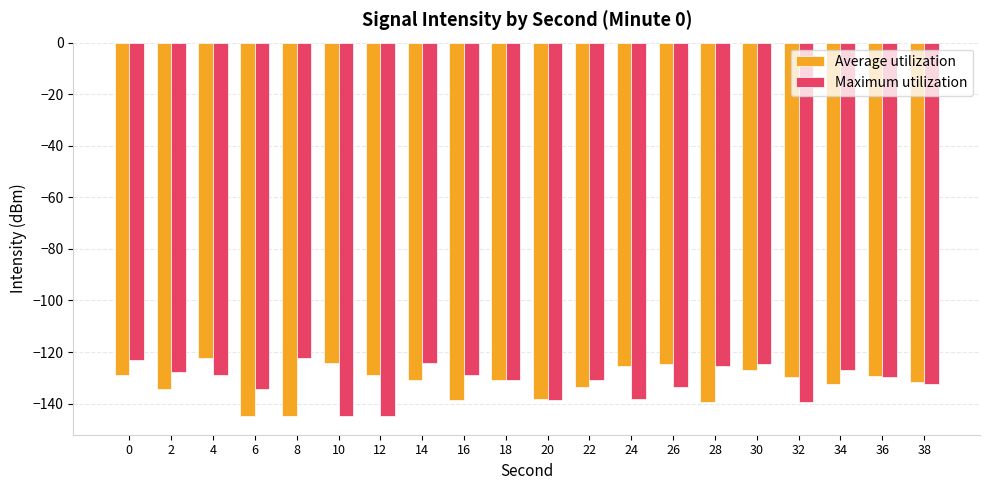

Is the value of Maximum utilization at 10 greater than the value of Average utilization at 14?

No